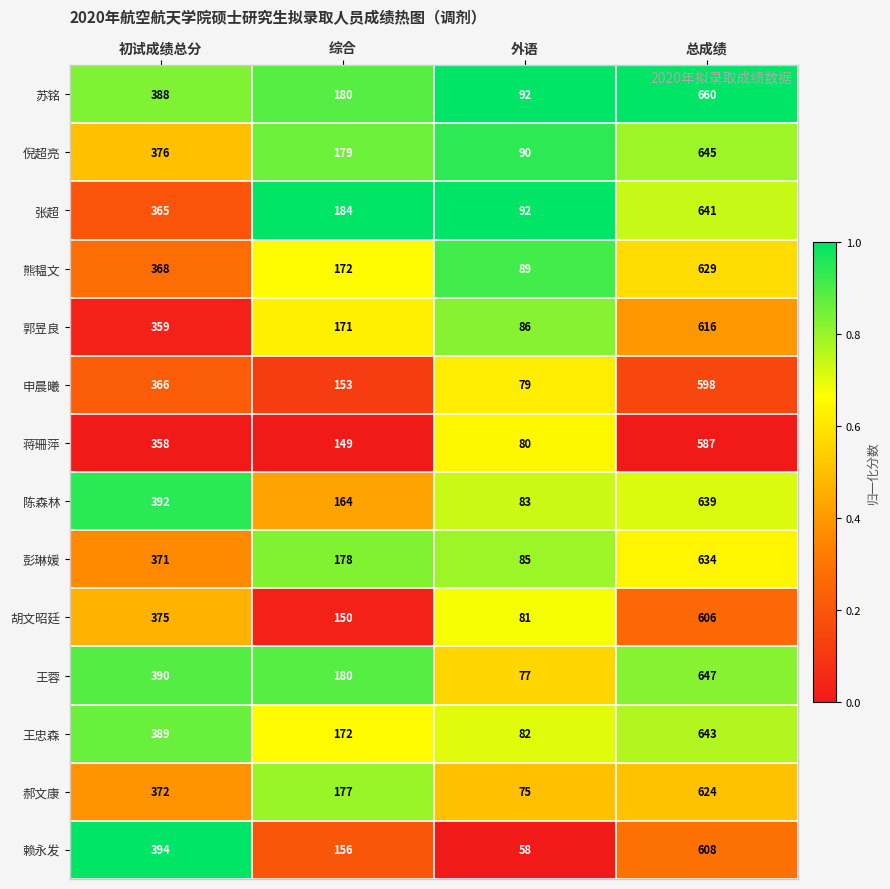

Which series changed the most between 外语 and 总成绩?

王蓉